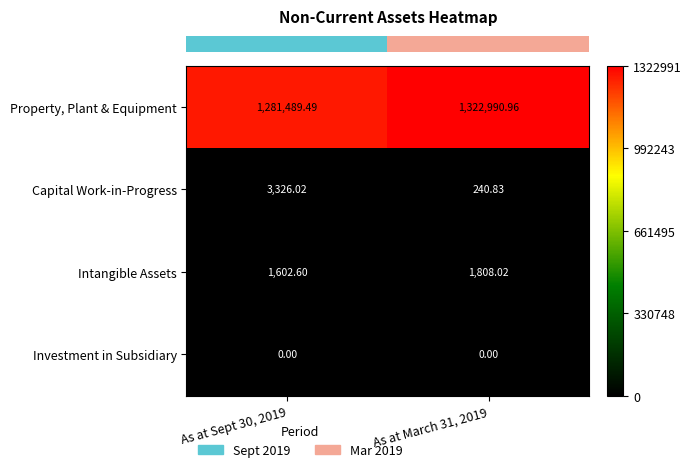

Which series has the largest total across all categories?

Property, Plant & Equipment